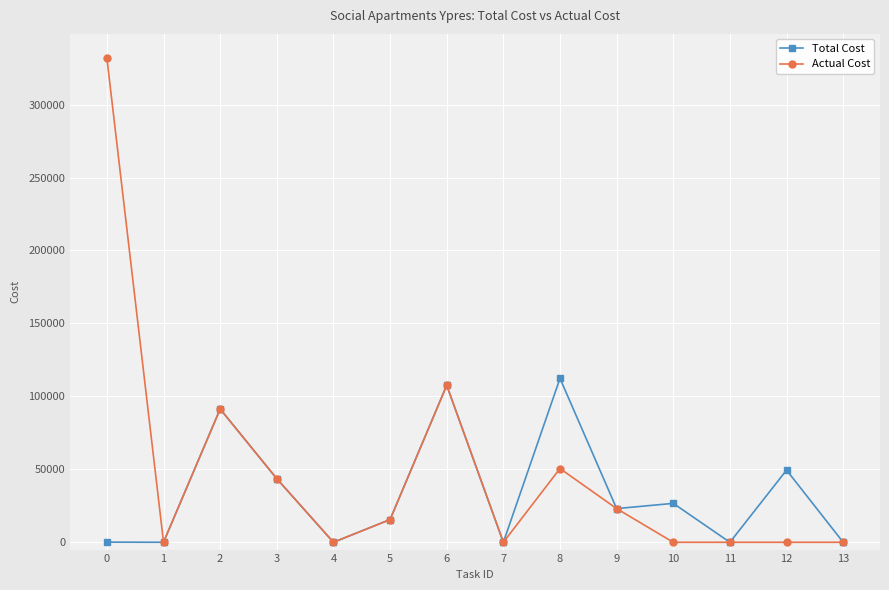

List the series in order of their peak value, highest first.

Actual Cost, Total Cost